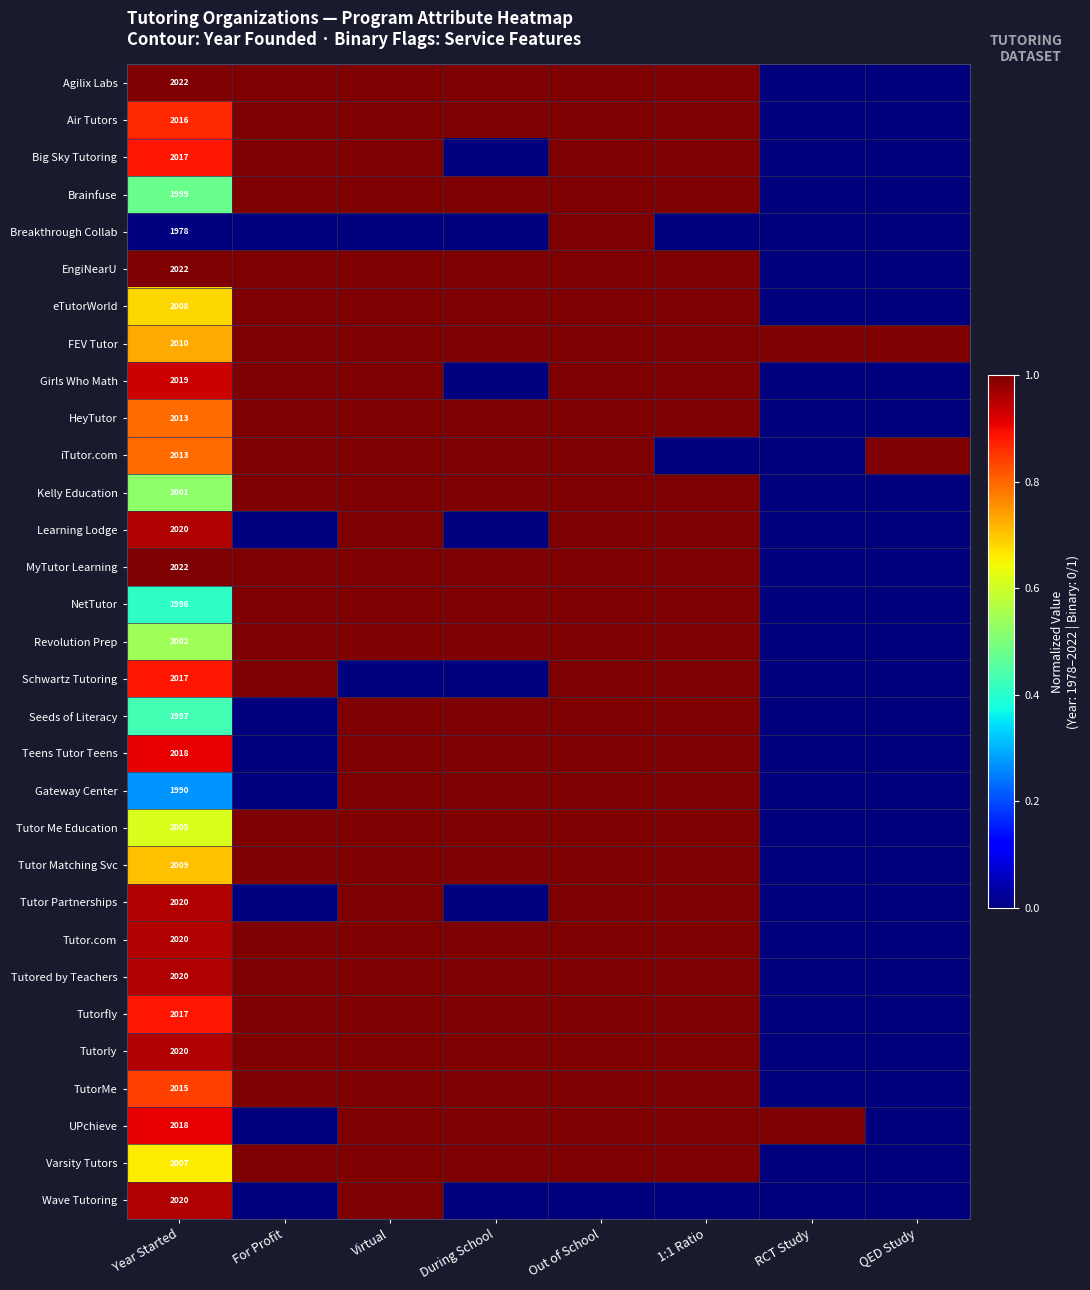

What is the greatest value displayed?

1.0